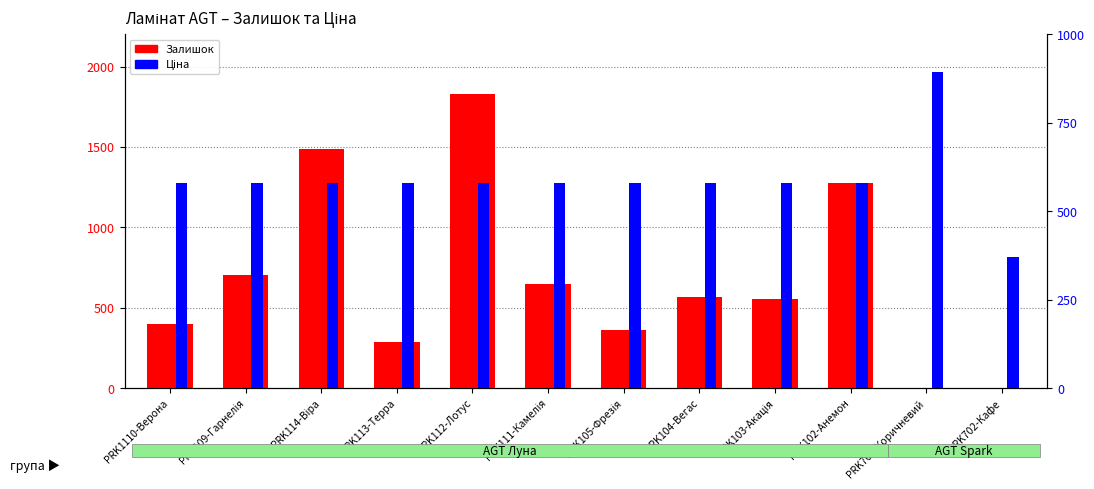

How many bars are there in each group?

2